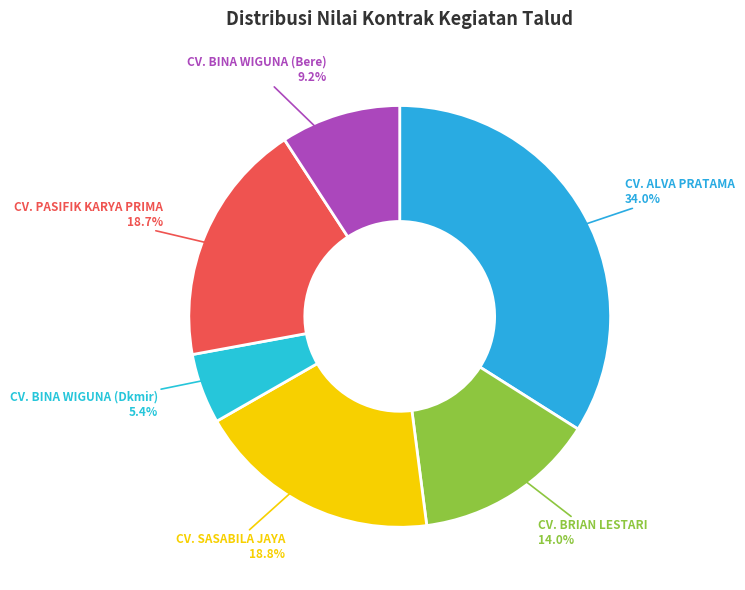

What is the ratio of the value at CV. SASABILA JAYA to the value at CV. BINA WIGUNA (Dkmir)?

3.5